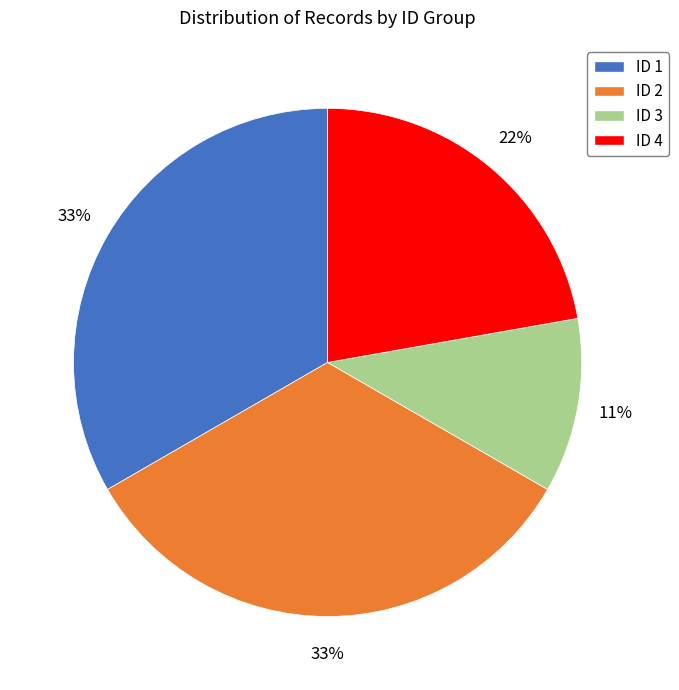

Which category has the smallest portion of the pie?

ID 3